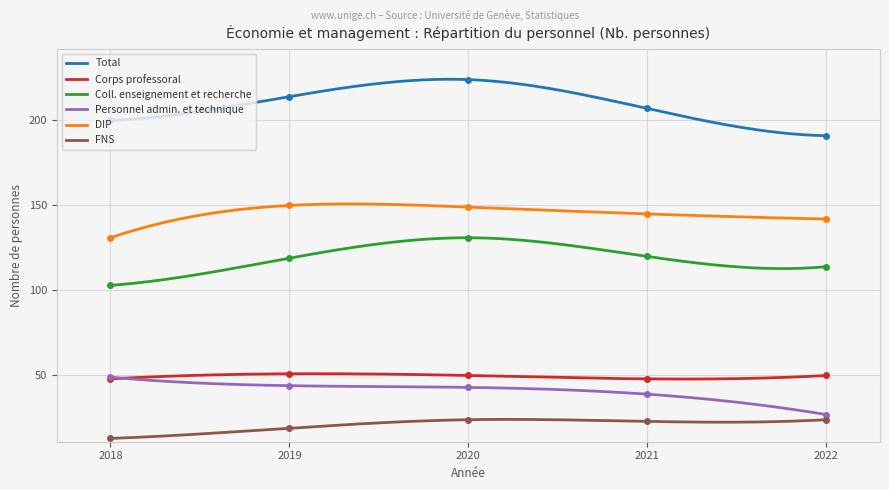

Where is the first local minimum for FNS?

2021